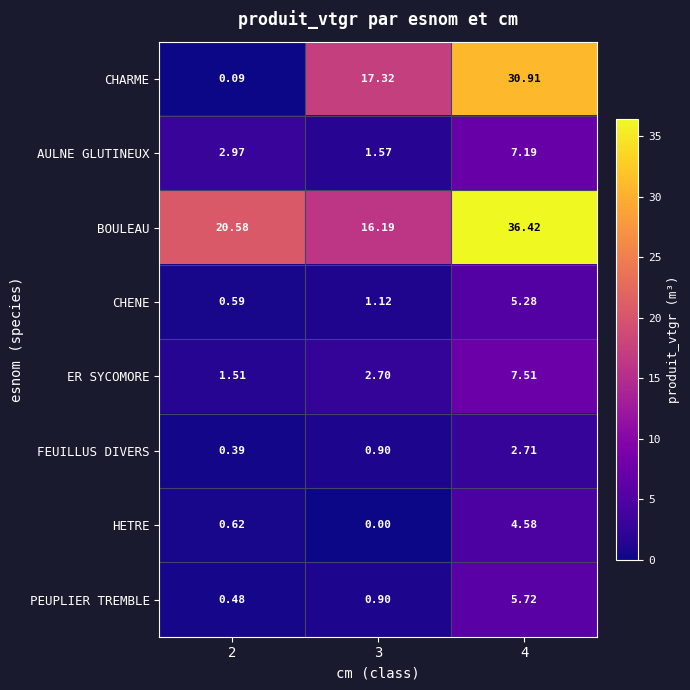

List the series in order of their peak value, lowest first.

FEUILLUS DIVERS, HETRE, CHENE, PEUPLIER TREMBLE, AULNE GLUTINEUX, ER SYCOMORE, CHARME, BOULEAU